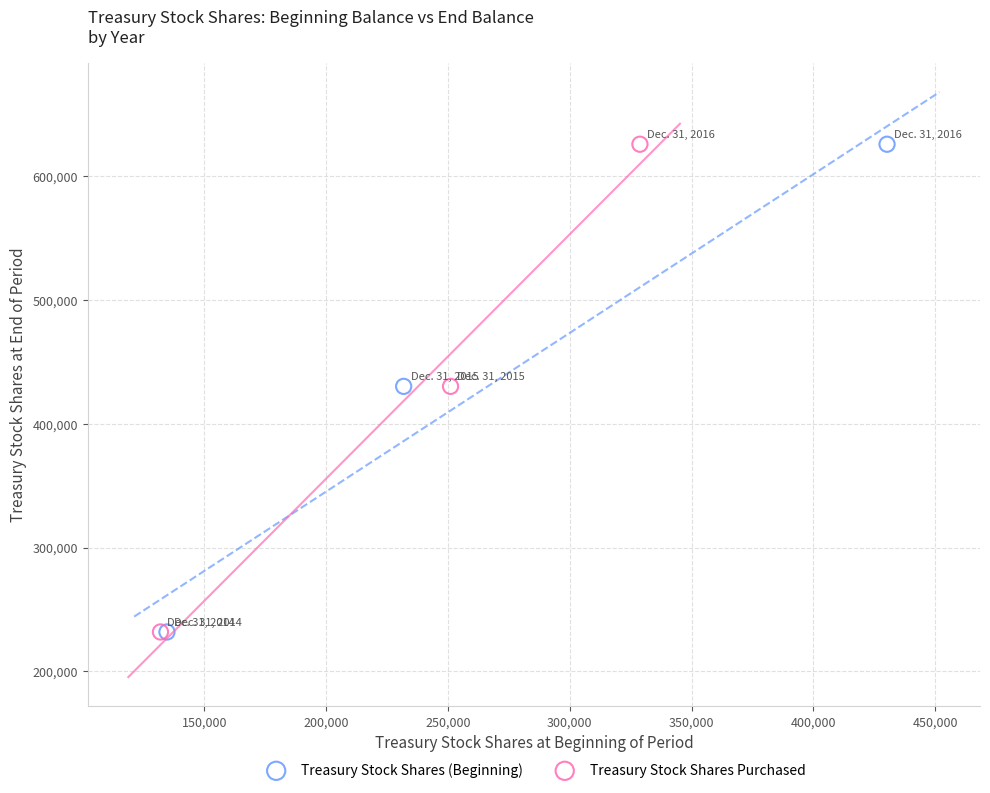

What are all the series names shown in the legend?

Treasury Stock Shares (Beginning), Treasury Stock Shares Purchased